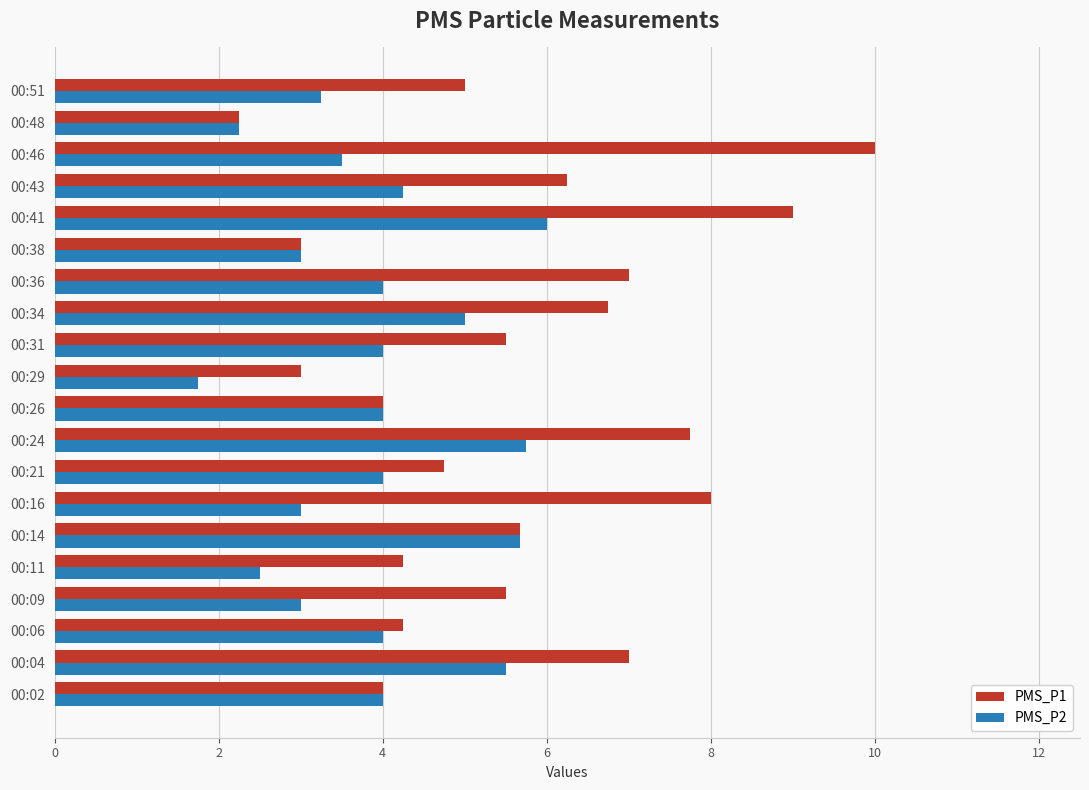

List the series in order of their overall mean, highest first.

PMS_P1, PMS_P2